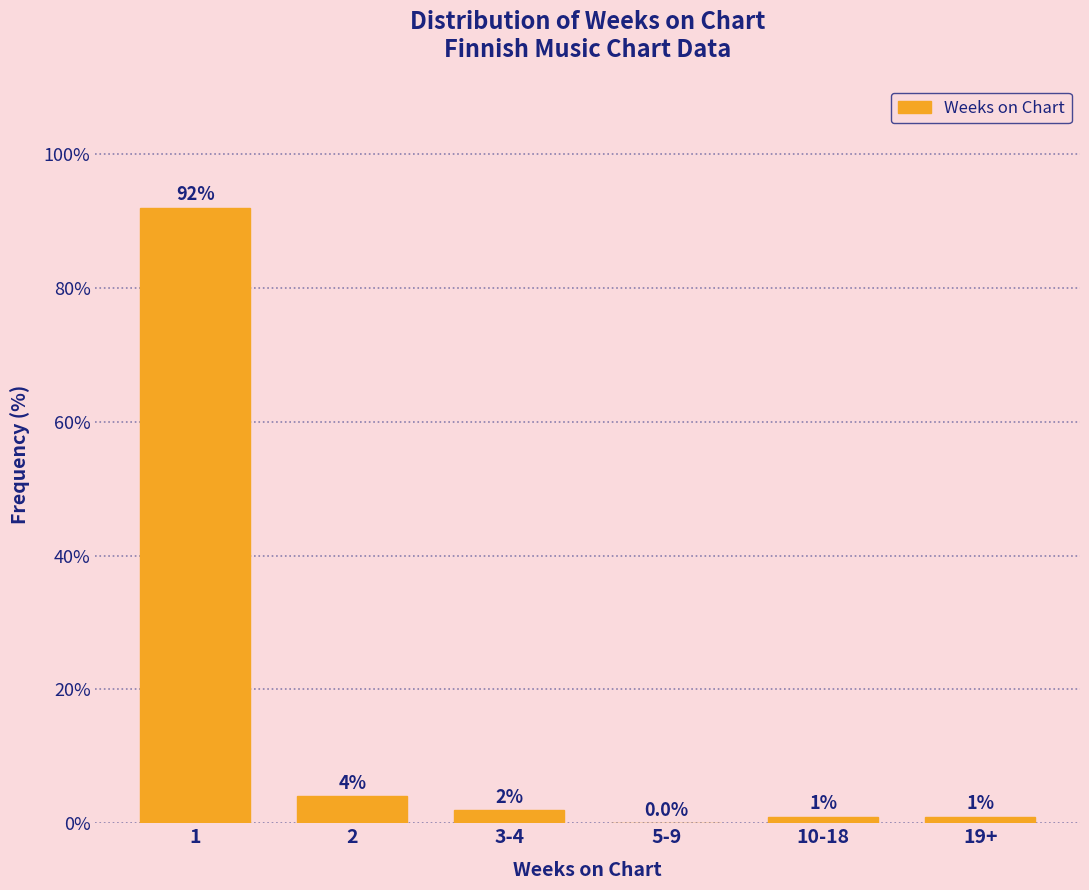

Reading right to left, what are all the values shown in this chart?

19+=1	10-18=1	5-9=0	3-4=2	2=4	1=92